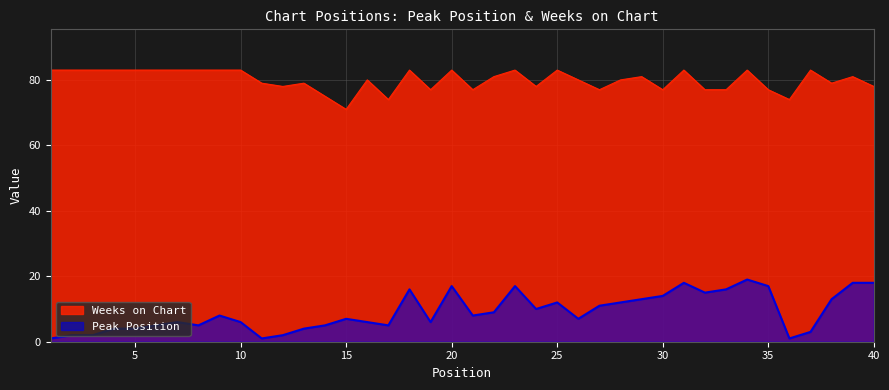

At which category is the sum across all series the highest?

34